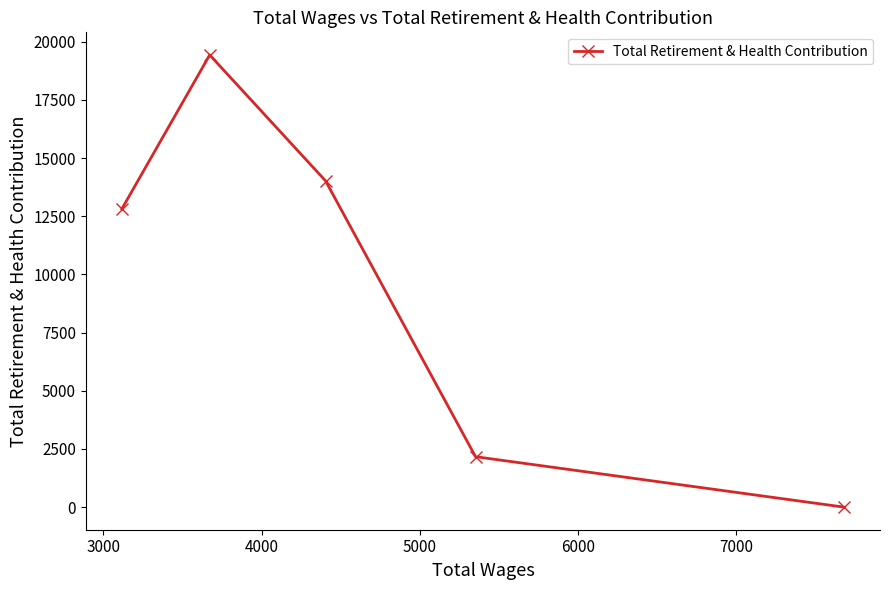

How many interior local peaks (higher than both neighbors) does the data have?

1